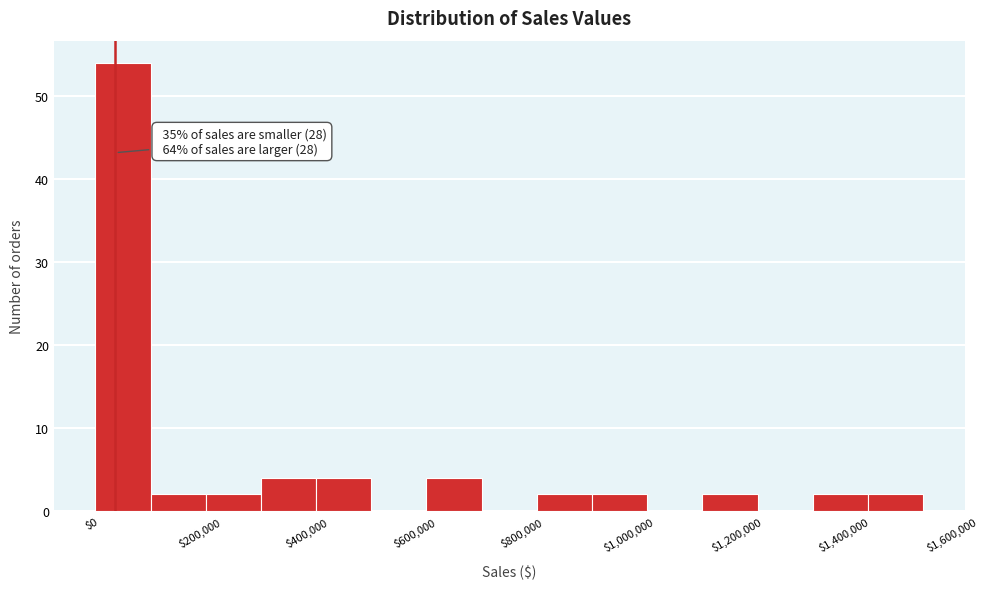

Over which range of the x-axis is the bar tallest?

0 to 100000